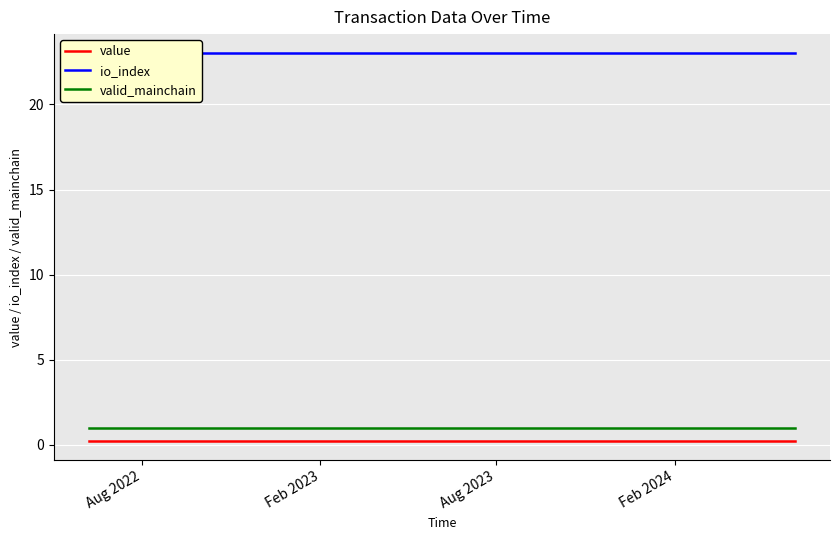

At how many categories does at least one series exceed 10?

25